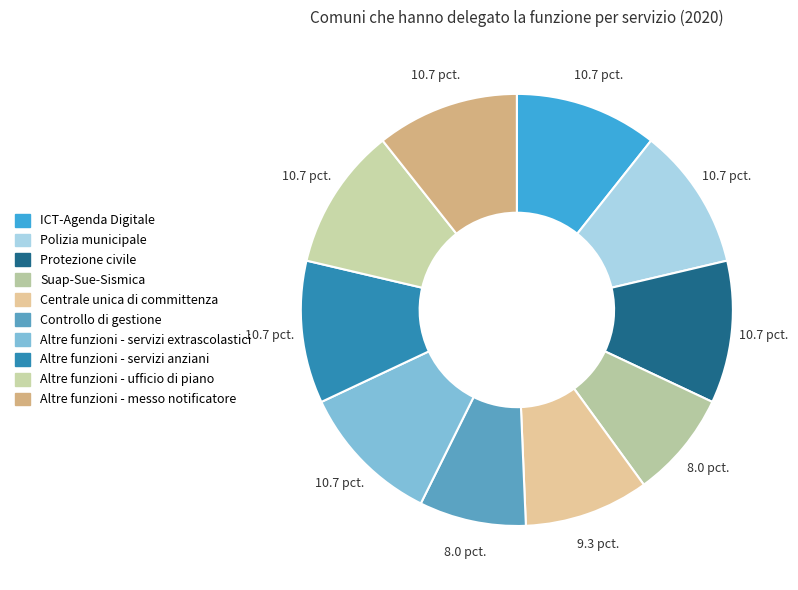

The Protezione civile slice represents 1% of the pie. True or false?

False